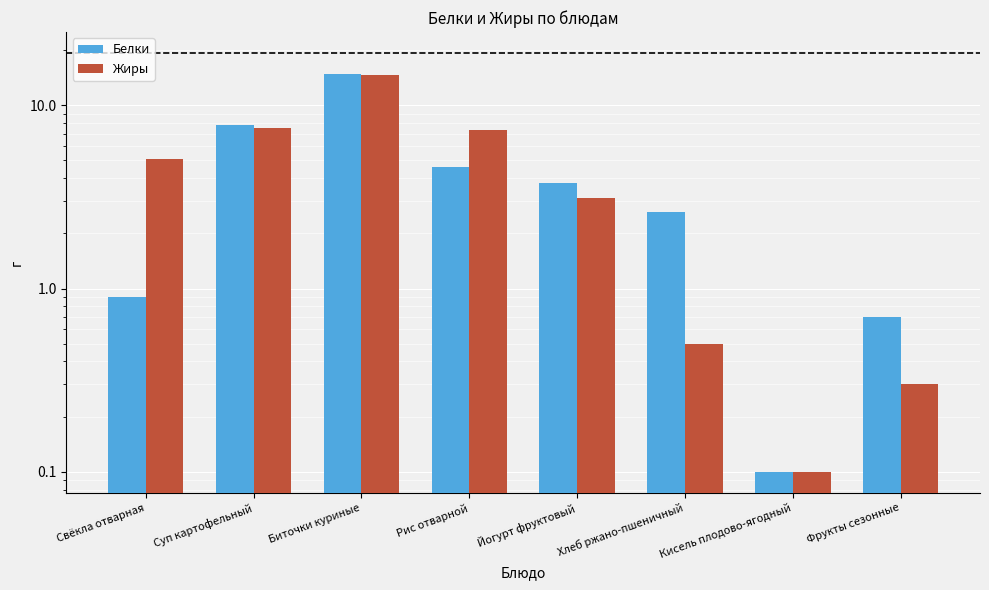

Is it true that Белки equals 0.1 at Кисель плодово-ягодный?

False